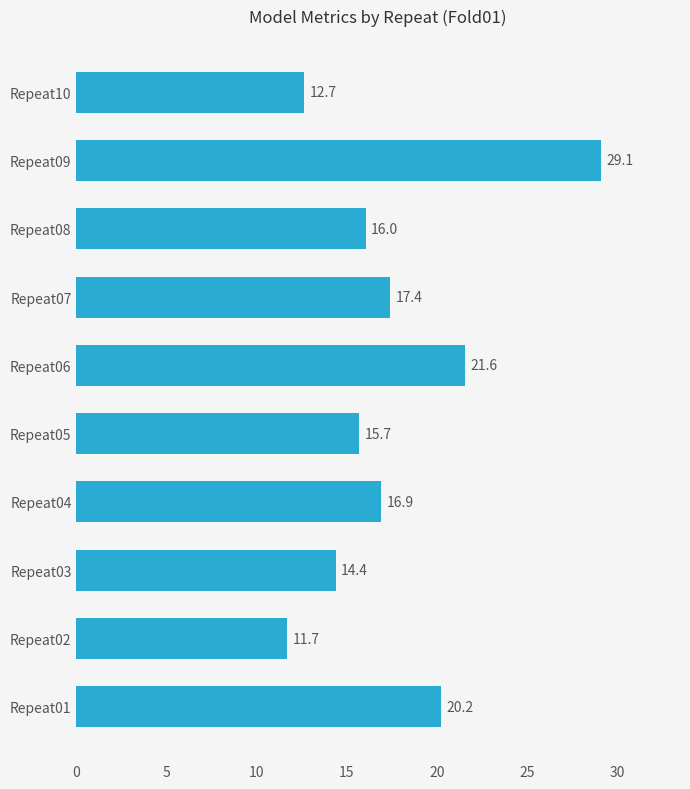

How many data points does each series have?

10